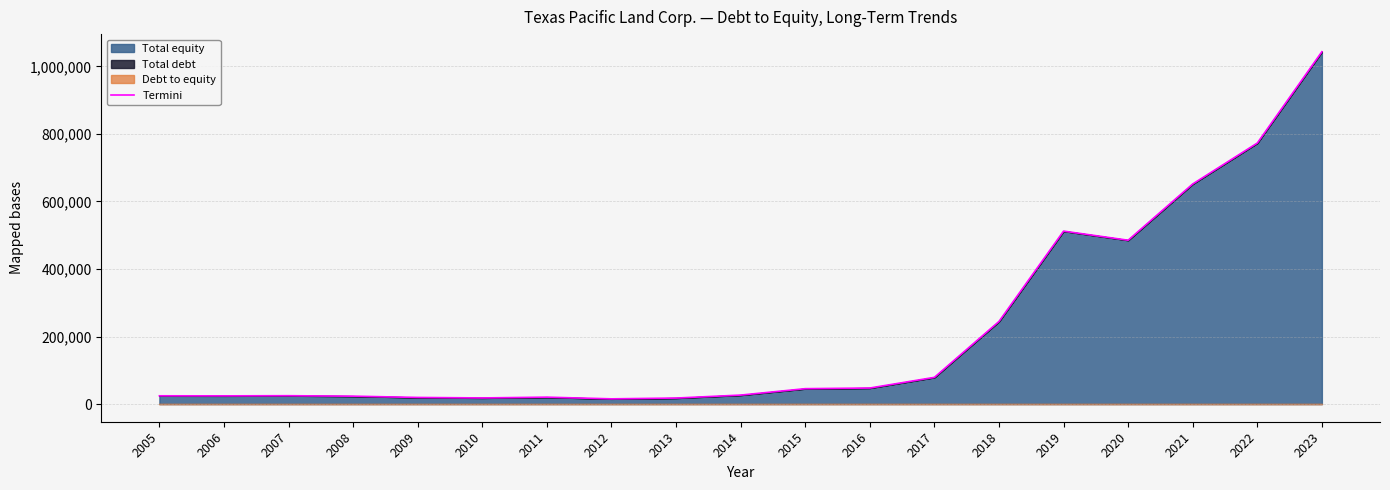

Rank the categories by value from lowest to highest.

2012, 2013, 2010, 2009, 2011, 2008, 2006, 2005, 2007, 2014, 2015, 2016, 2017, 2018, 2020, 2019, 2021, 2022, 2023